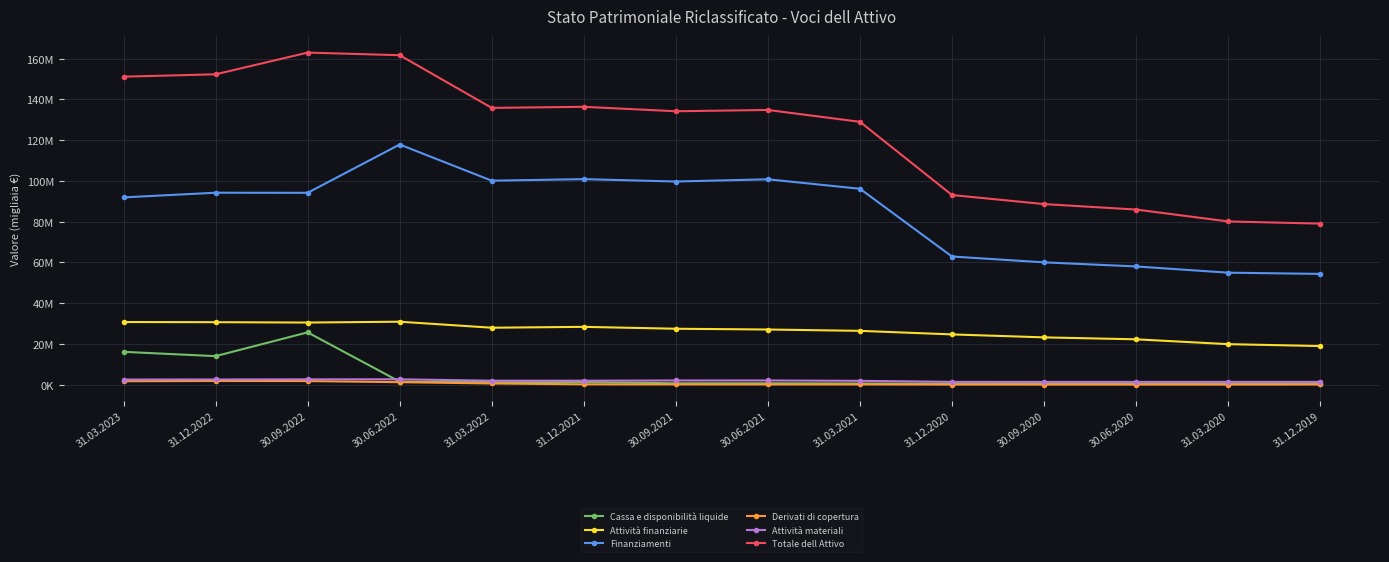

Reading left to right, transcribe all the data shown in this chart.

Cassa e disponibilità liquide: 16108463	13997441	25659992	1494366	1260203	1306282	653111	664507	589022	482192	464244	460927	402042	566930
Attività finanziarie: 30737095	30665767	30483095	30891850	27945486	28373380	27440604	27065595	26408166	24661915	23212173	22254677	19878531	18956906
Finanziamenti: 91903326	94193207	94152489	117845552	100098198	100862925	99690315	100781232	96140767	62888784	60025257	58010131	54953846	54353634
Derivati di copertura: 1688263	1808515	1766702	1227529	579095	178108	135450	121425	127721	57776	49631	49653	53100	82185
Attività materiali: 2504243	2546295	2612725	2625704	1949535	1946456	2051718	2064470	1883796	1366915	1345489	1347121	1367636	1369724
Totale dell Attivo: 151139202	152302794	162954262	161679069	135821912	136347873	134174312	134801623	128998899	93061783	88617989	85935547	80099316	79033498